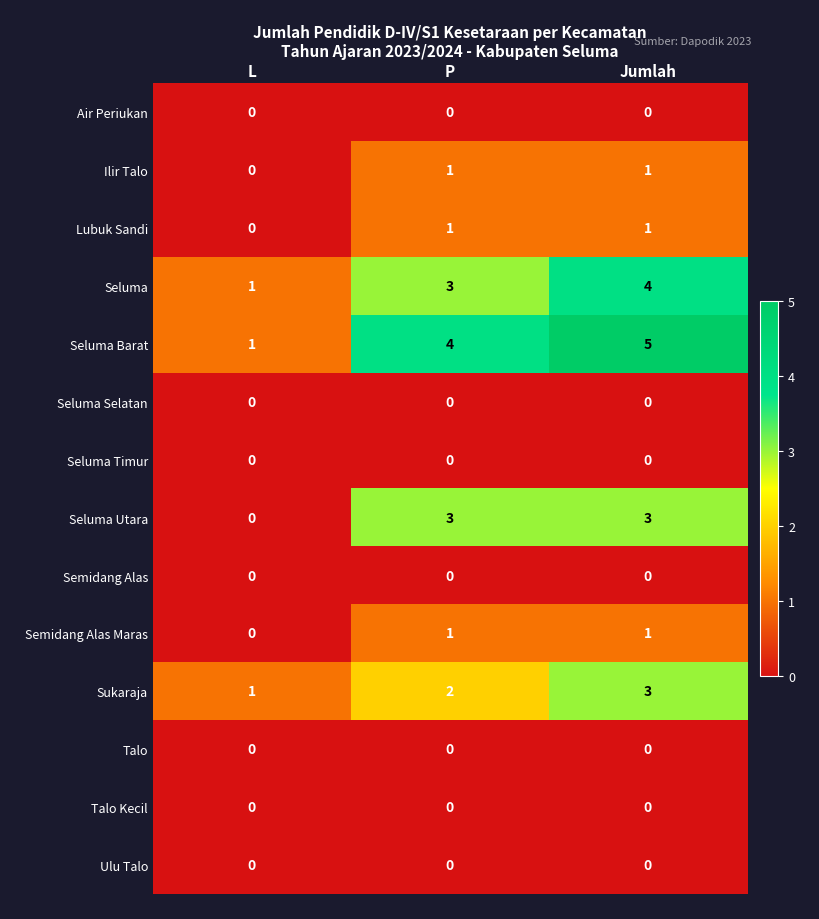

Read the Seluma Utara value at Jumlah.

3